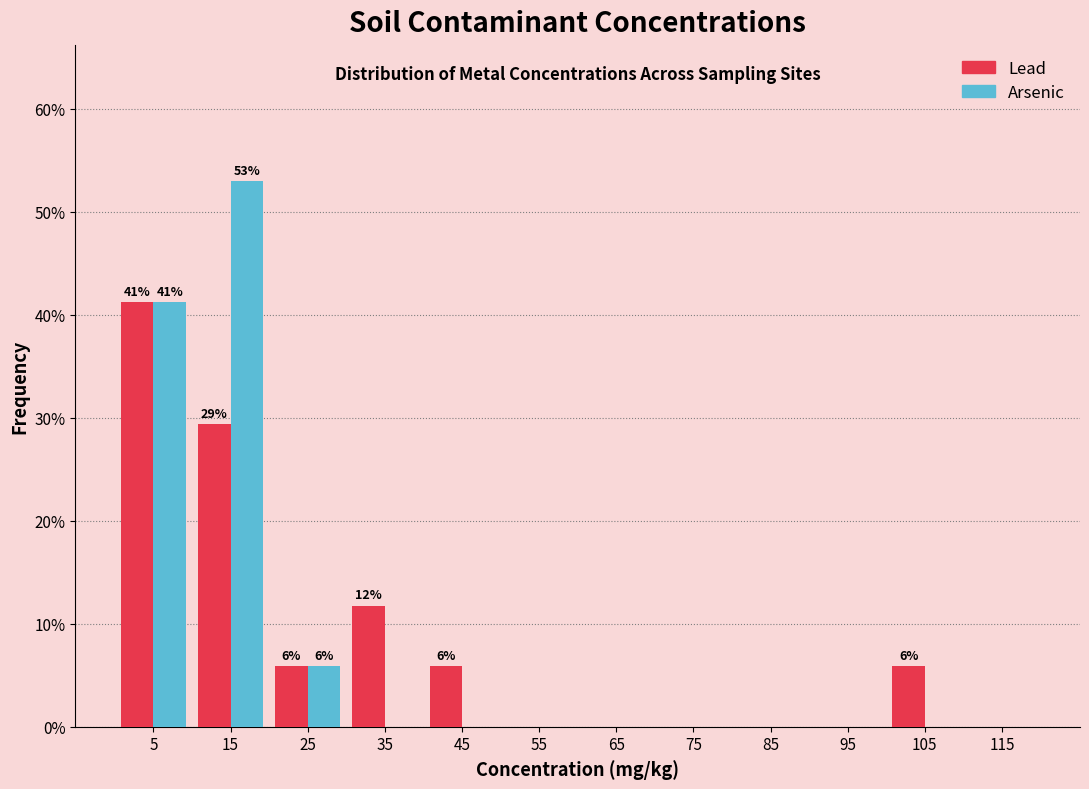

In the Arsenic series, which range on the x-axis has the tallest bar?

10 to 20